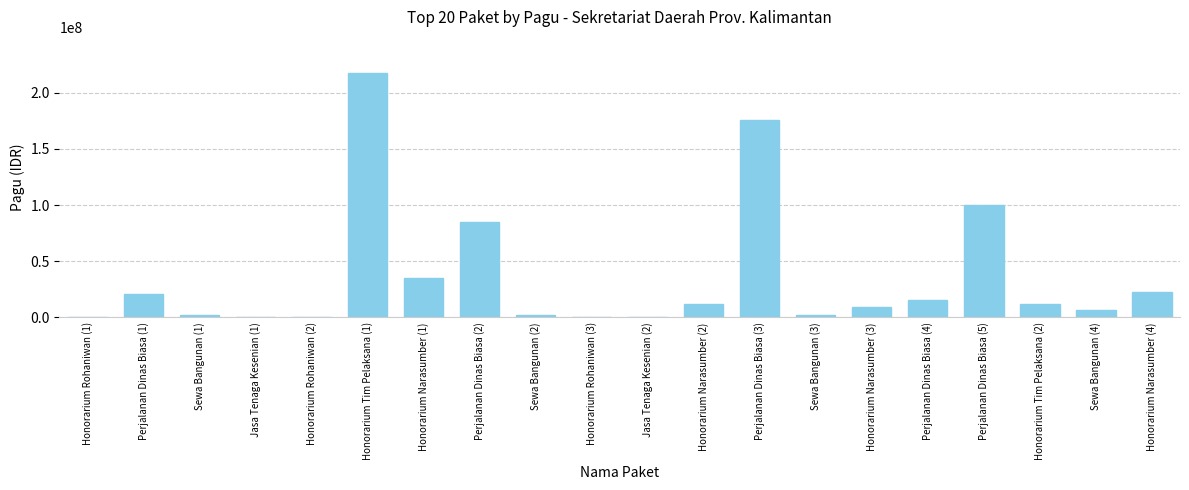

The chart shows a value of 358956676 at Honorarium Tim Pelaksana (1). True or false?

False